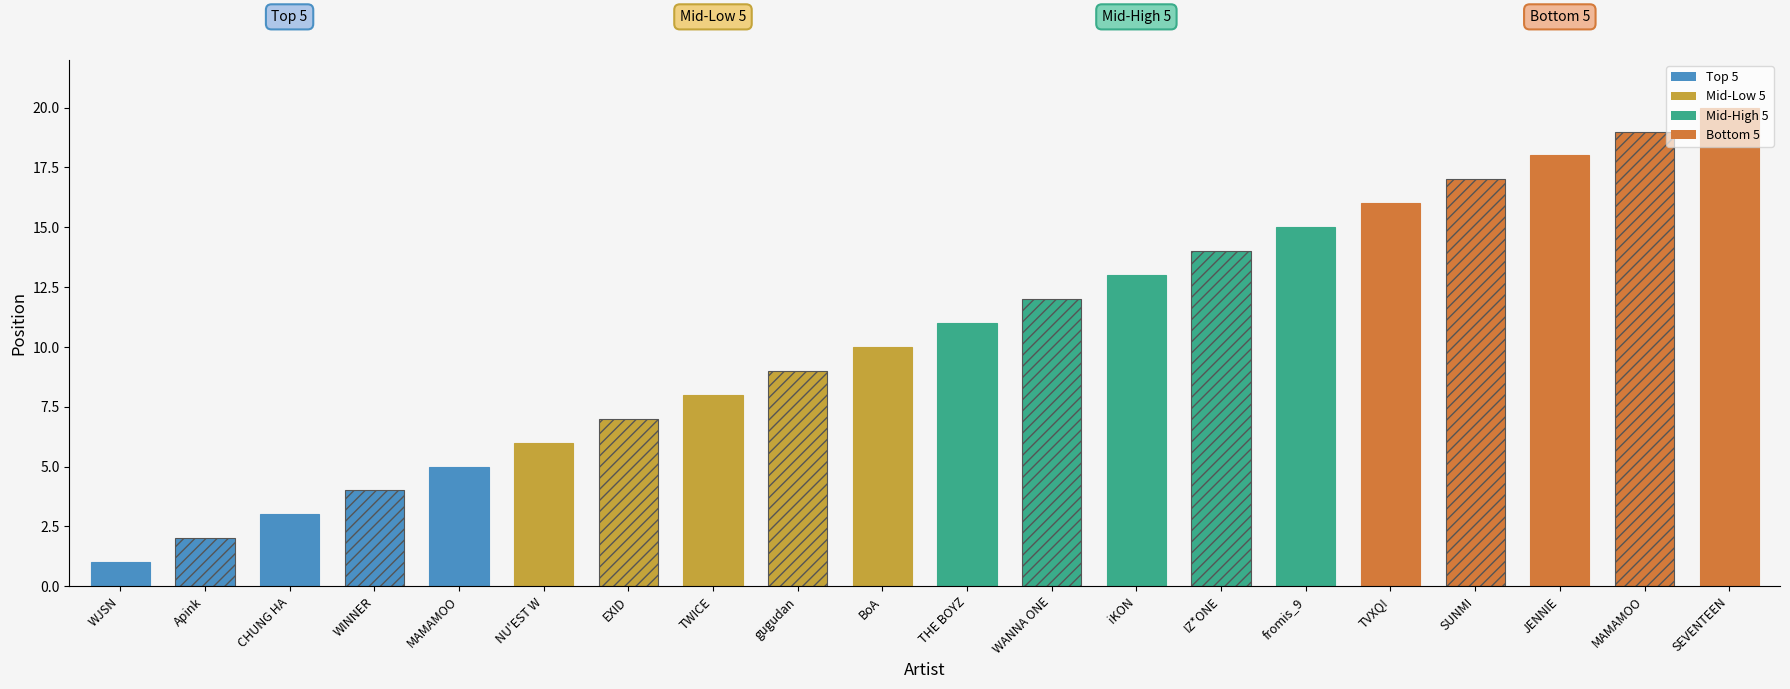

What is the difference between the values at gugudan and THE BOYZ?

2